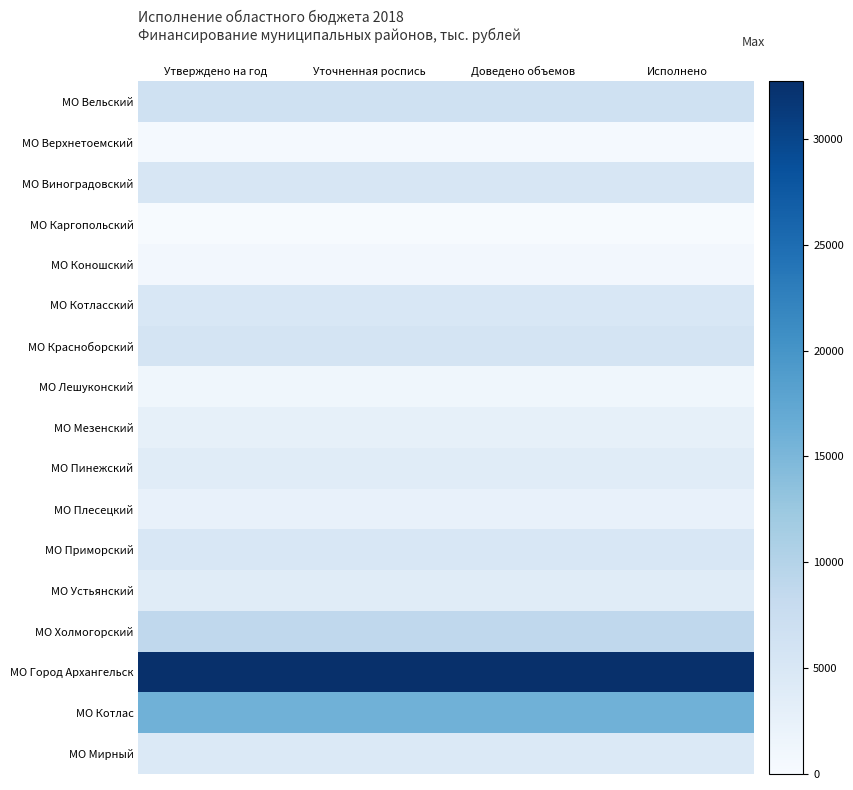

Reading left to right, list all the values displayed in this chart.

МО Вельский: Утверждено на год=6562.9	Уточненная роспись=6562.9	Доведено объемов=6562.9	Исполнено=6562.9
МО Верхнетоемский: Утверждено на год=422.8	Уточненная роспись=422.8	Доведено объемов=422.8	Исполнено=422.8
МО Виноградовский: Утверждено на год=5117.8	Уточненная роспись=5117.8	Доведено объемов=5117.8	Исполнено=5117.8
МО Каргопольский: Утверждено на год=146.4	Уточненная роспись=146.4	Доведено объемов=146.4	Исполнено=146.4
МО Коношский: Утверждено на год=877.1	Уточненная роспись=877.1	Доведено объемов=877.1	Исполнено=877.1
МО Котласский: Утверждено на год=5084.8	Уточненная роспись=5084.8	Доведено объемов=5084.8	Исполнено=5084.8
МО Красноборский: Утверждено на год=5732.6	Уточненная роспись=5732.6	Доведено объемов=5732.6	Исполнено=5732.6
МО Лешуконский: Утверждено на год=1179.6	Уточненная роспись=1179.6	Доведено объемов=1179.6	Исполнено=1179.6
МО Мезенский: Утверждено на год=2699.3	Уточненная роспись=2699.3	Доведено объемов=2699.3	Исполнено=2699.3
МО Пинежский: Утверждено на год=3731.6	Уточненная роспись=3731.6	Доведено объемов=3731.6	Исполнено=3731.6
МО Плесецкий: Утверждено на год=2400.3	Уточненная роспись=2400.3	Доведено объемов=2400.3	Исполнено=2400.3
МО Приморский: Утверждено на год=5015.2	Уточненная роспись=5015.2	Доведено объемов=5015.2	Исполнено=5015.2
МО Устьянский: Утверждено на год=3784.2	Уточненная роспись=3784.2	Доведено объемов=3784.2	Исполнено=3784.2
МО Холмогорский: Утверждено на год=8719.0	Уточненная роспись=8719.0	Доведено объемов=8719.0	Исполнено=8719.0
МО Город Архангельск: Утверждено на год=32713.0	Уточненная роспись=32713.0	Доведено объемов=32713.0	Исполнено=32713.0
МО Котлас: Утверждено на год=15935.6	Уточненная роспись=15935.6	Доведено объемов=15935.6	Исполнено=15935.6
МО Мирный: Утверждено на год=4579.2	Уточненная роспись=4579.2	Доведено объемов=4579.2	Исполнено=4579.2